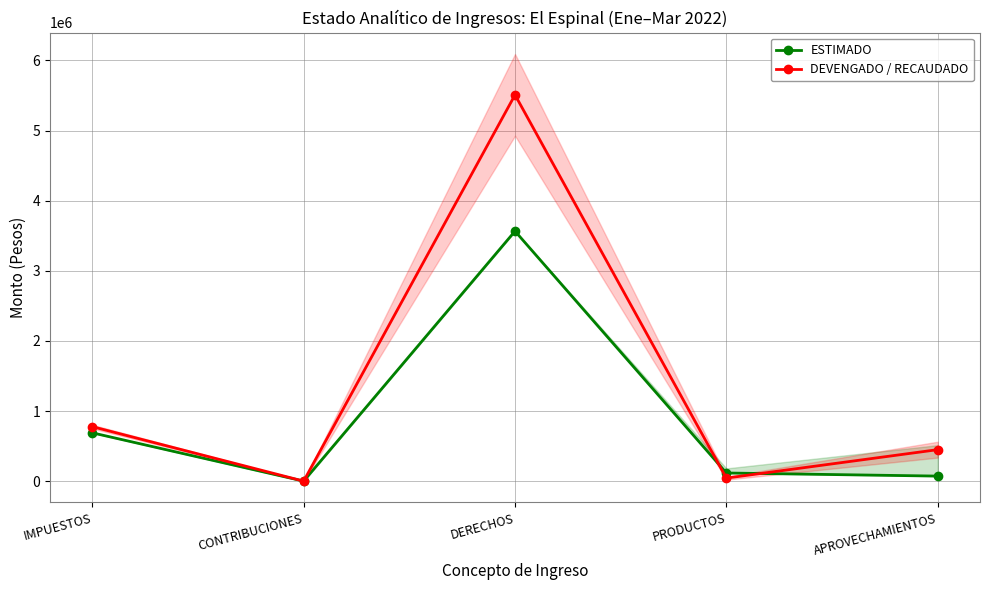

What are all the series names shown in the legend?

ESTIMADO, DEVENGADO / RECAUDADO